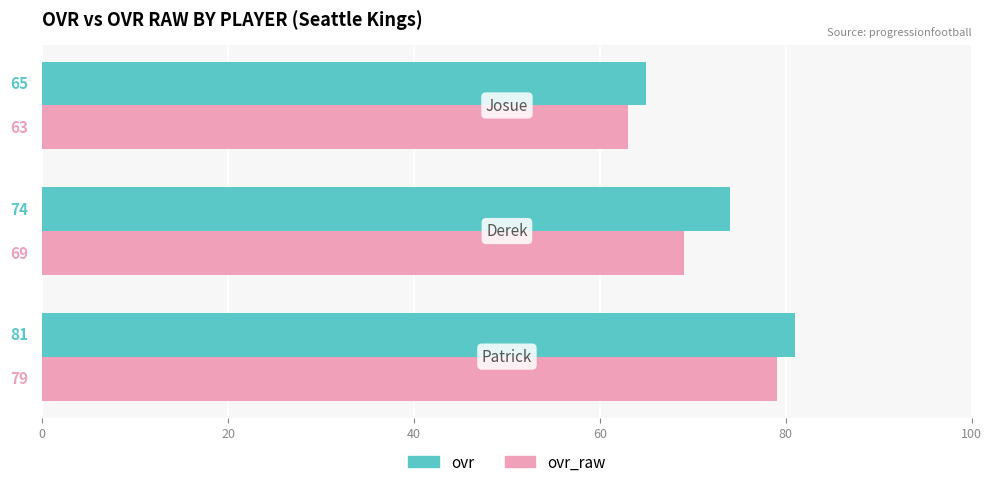

What is the highest value of the ovr_raw series?

79